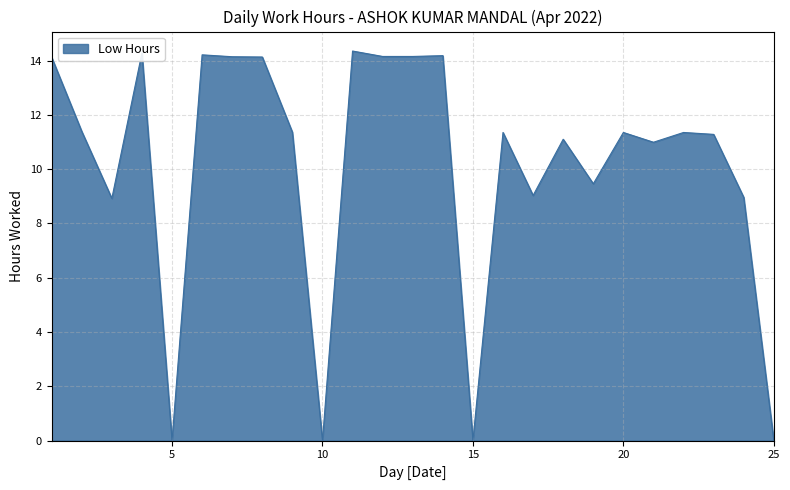

Is this an area chart (filled region under the line)?

Yes